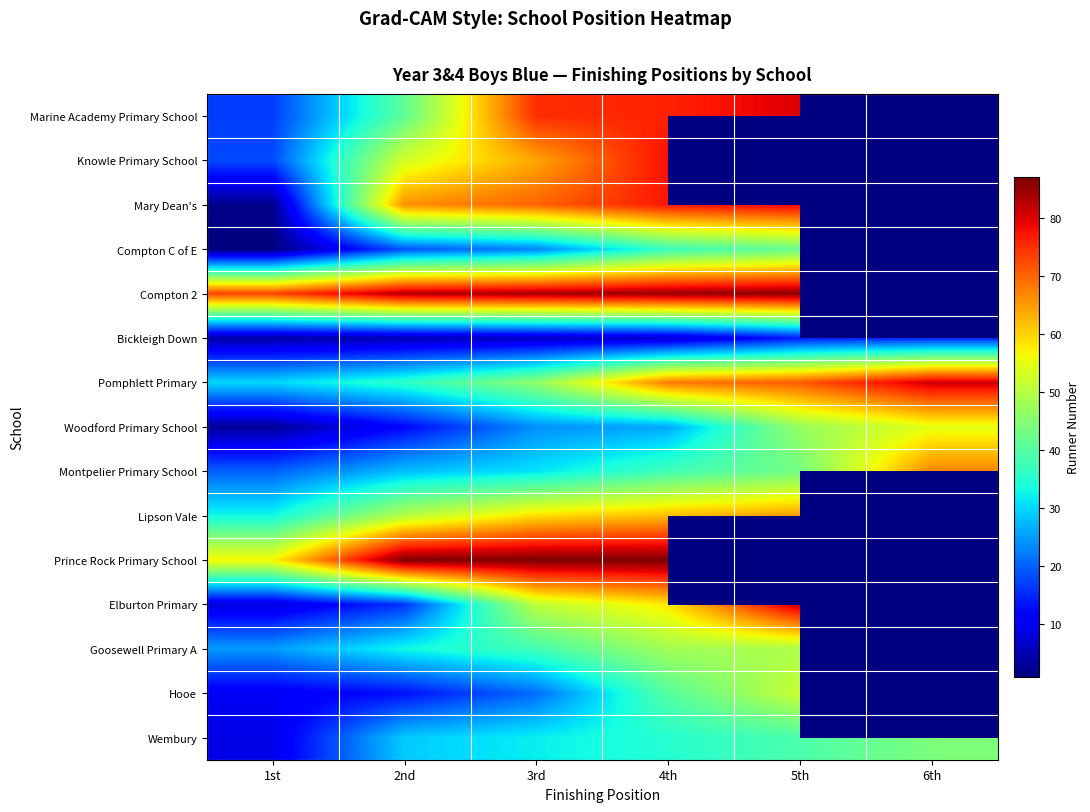

What is the total value across all series at 4th?

822.0